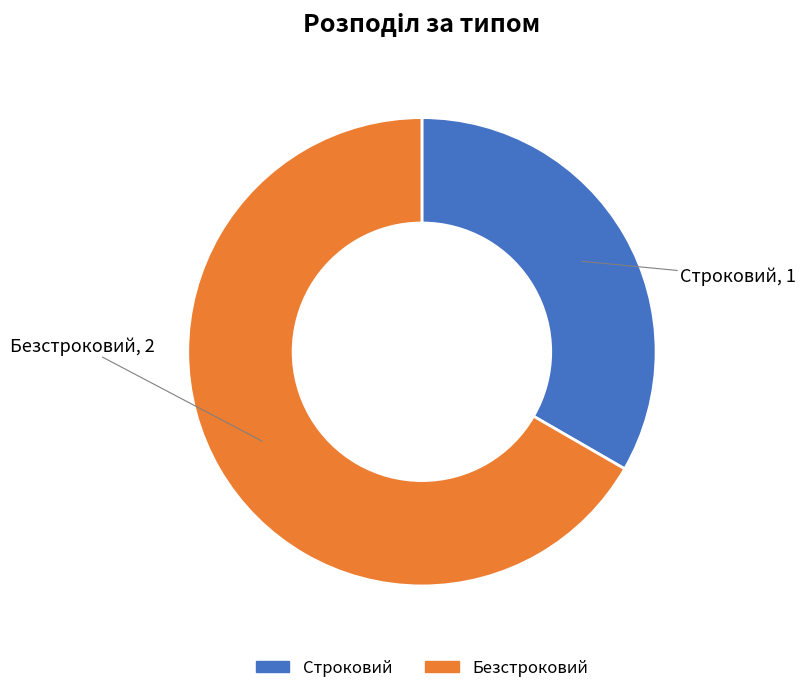

The Безстроковий slice represents 67% of the pie. True or false?

True